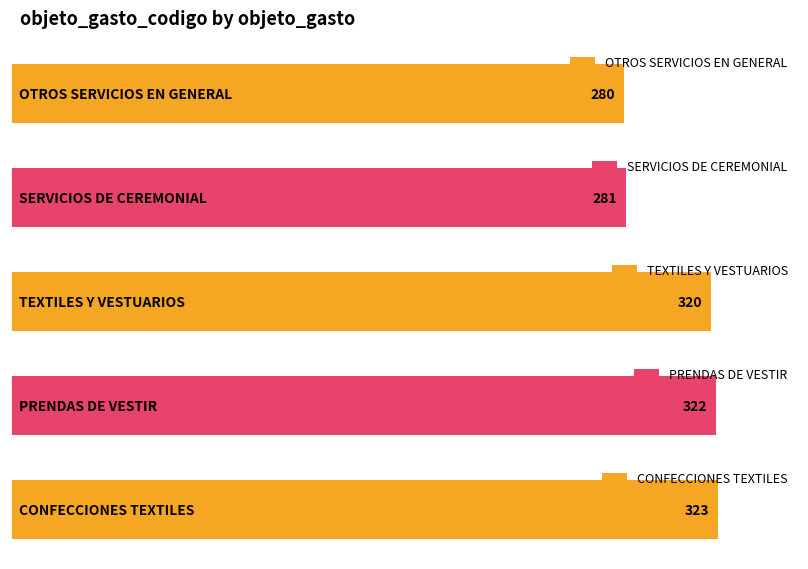

Are the bars horizontal?

Yes